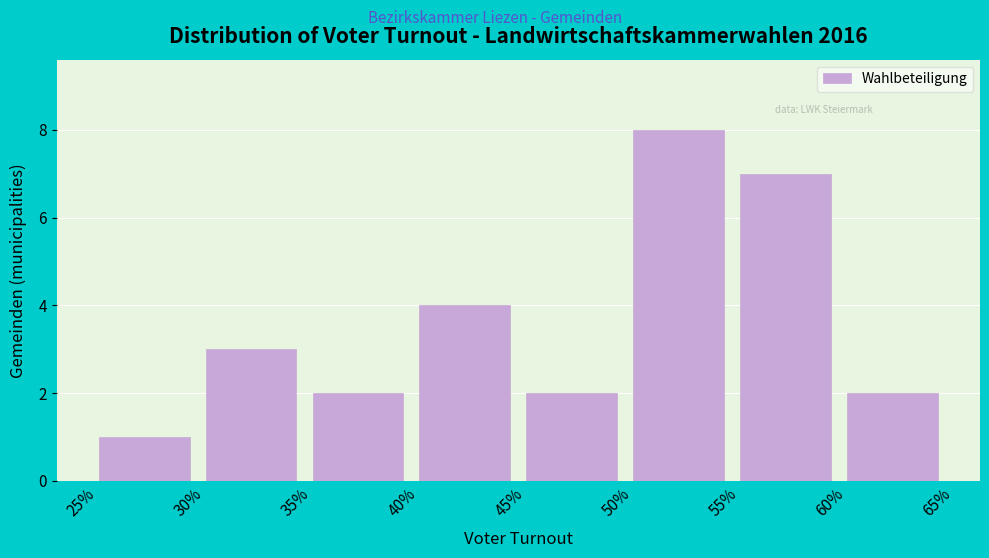

Reading left to right, transcribe all the data shown in this chart.

25%=1	30%=3	35%=2	40%=4	45%=2	50%=8	55%=7	60%=2